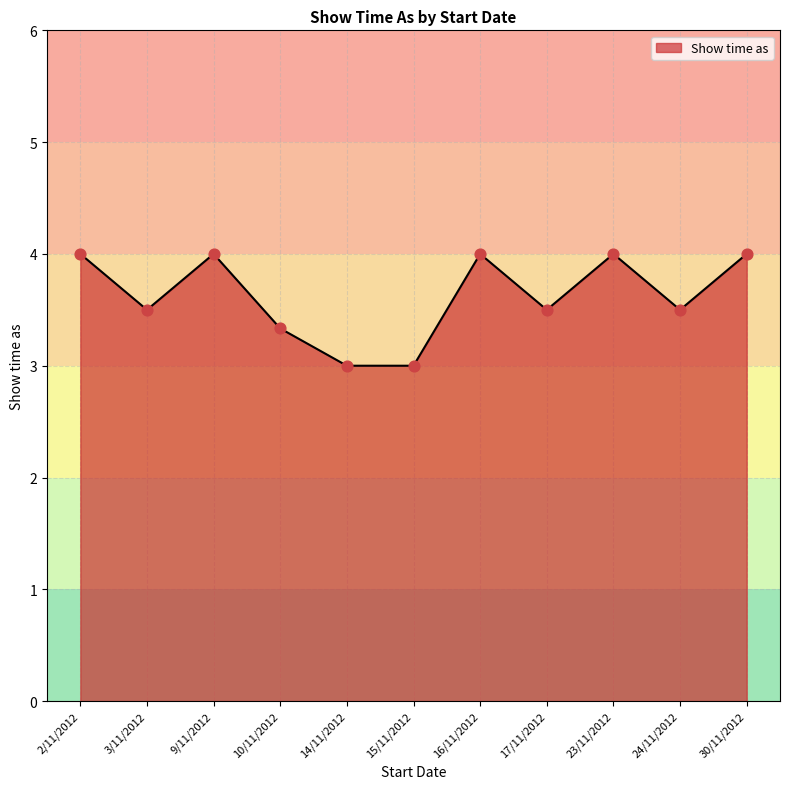

What is the ratio of the value at 17/11/2012 to the value at 24/11/2012?

1.0